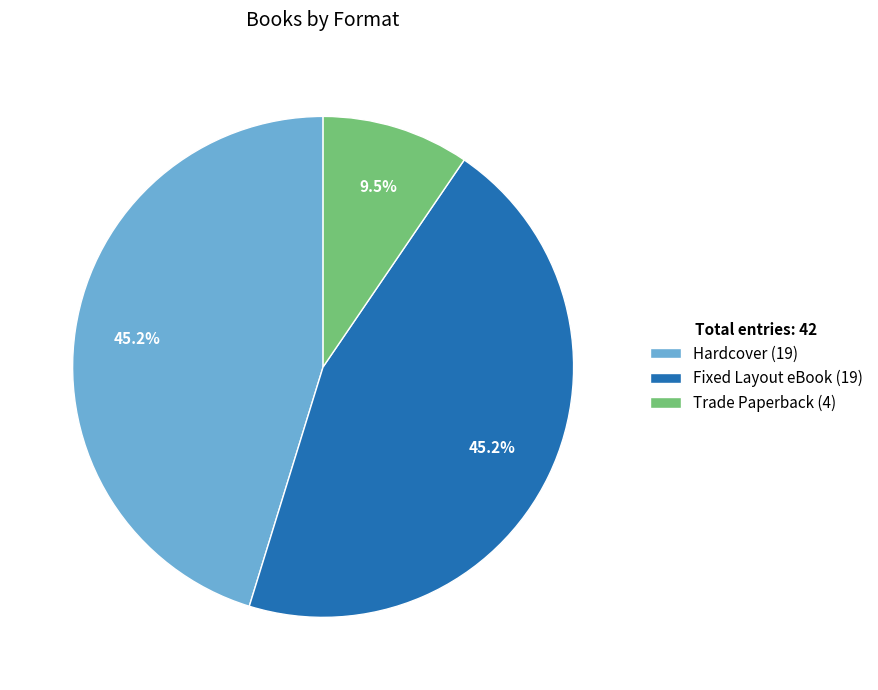

What portion of the pie excludes Hardcover?

54.8%